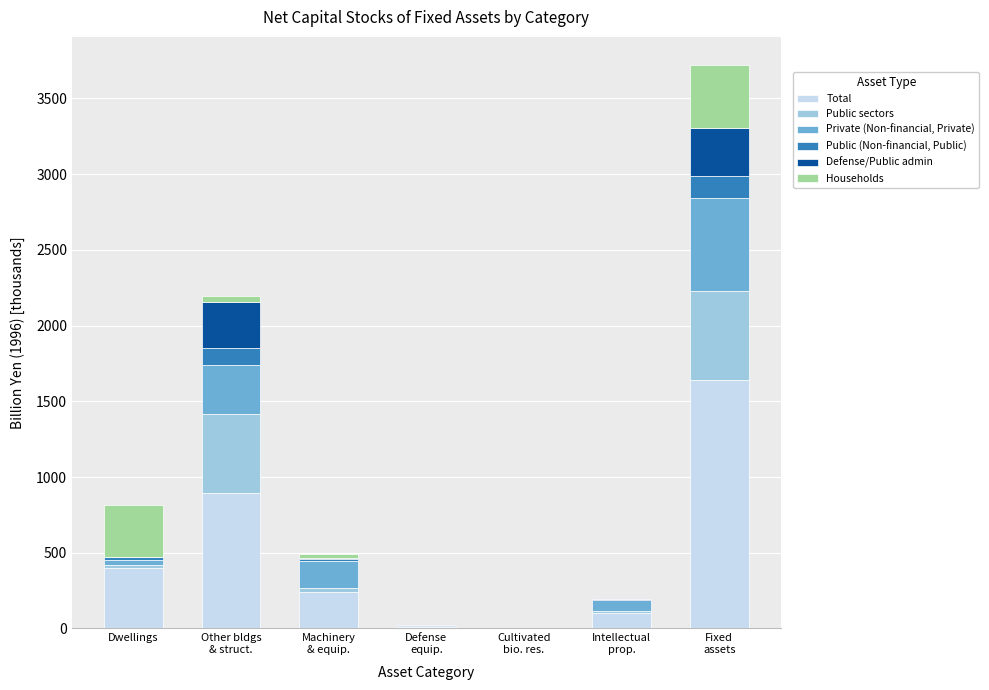

What is the highest value of the Total series?

1641.3